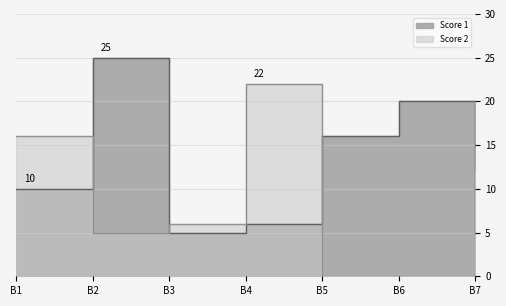

Is the value of Score 1 at B6 greater than the value of Score 2 at B1?

Yes